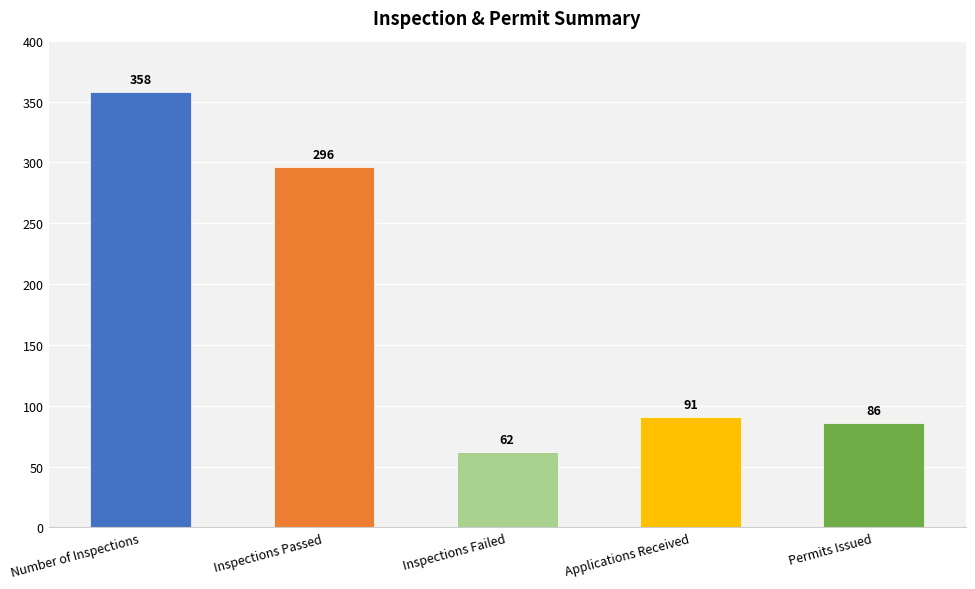

Count the number of categories in the chart.

5